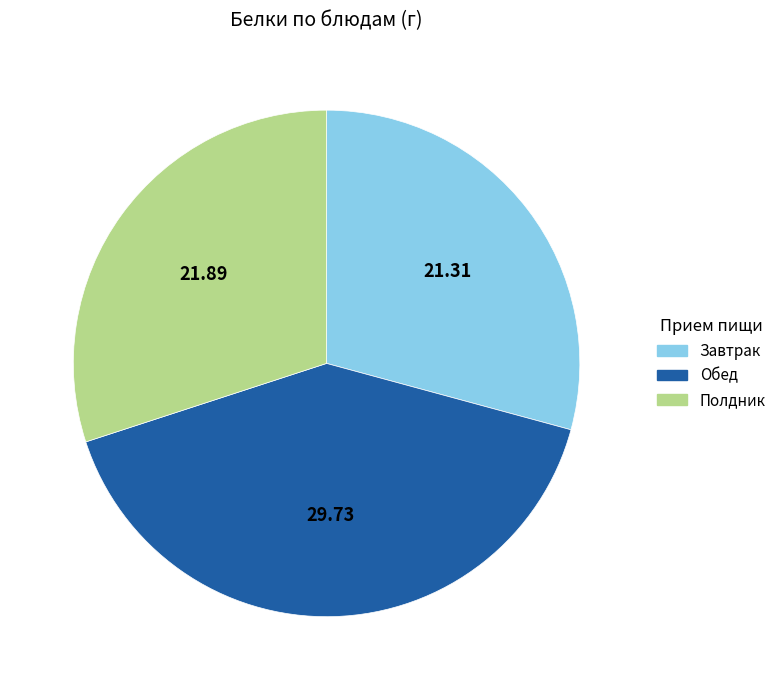

Is there a majority slice in this chart?

No